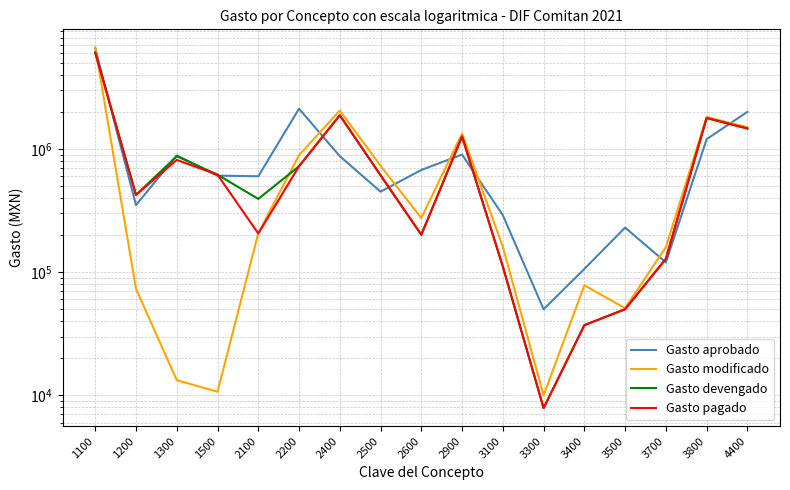

What is the maximum value for Gasto modificado?

6673143.0